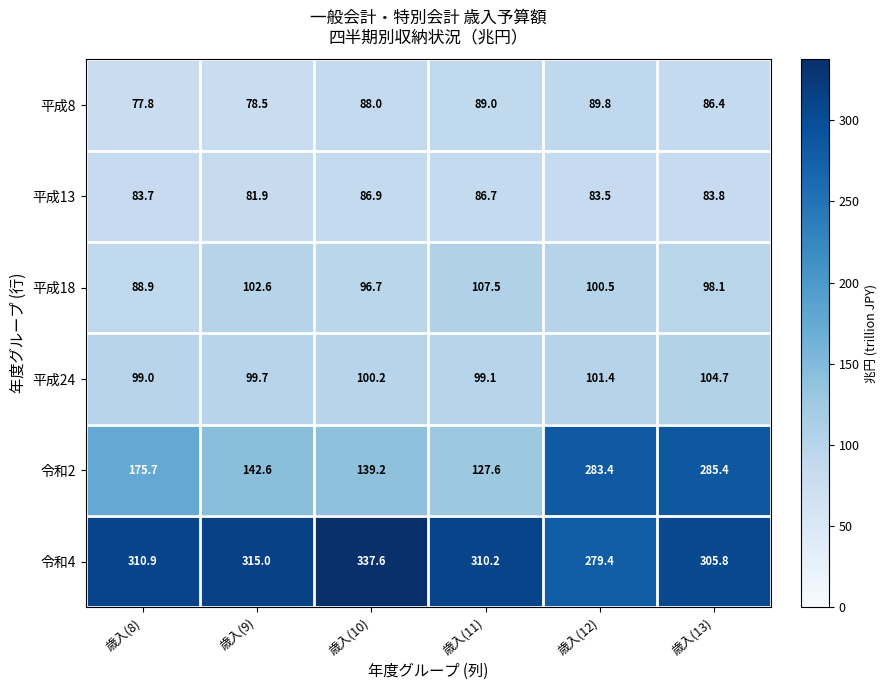

Which series has the widest spread of values?

令和2